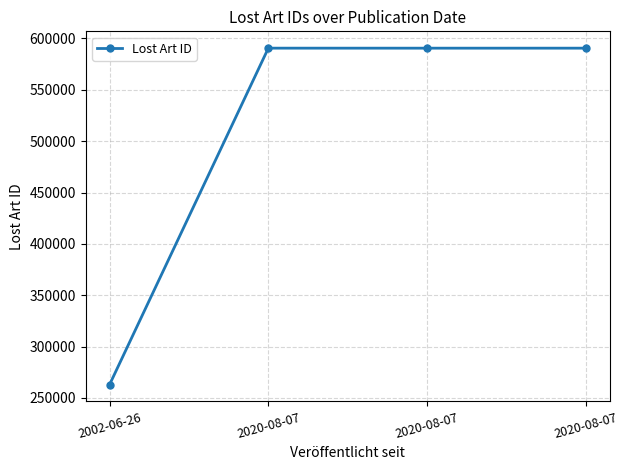

What value does the data have at 2002-06-26?

263018